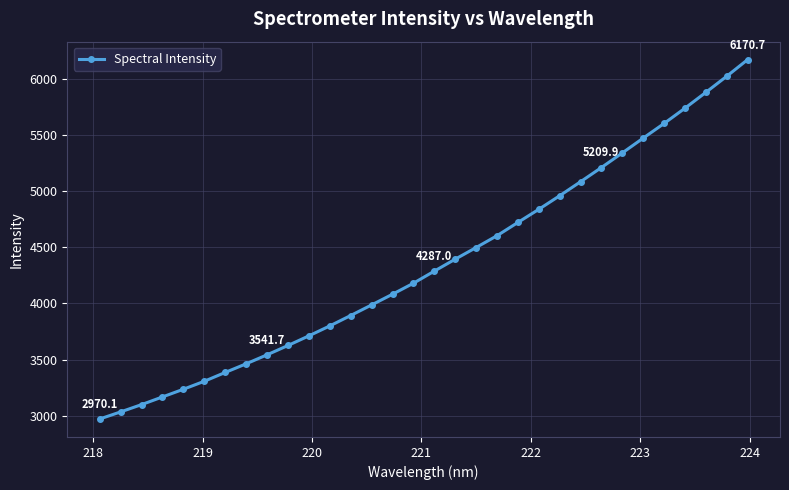

What is the value of the 17th point from the left?

4287.0